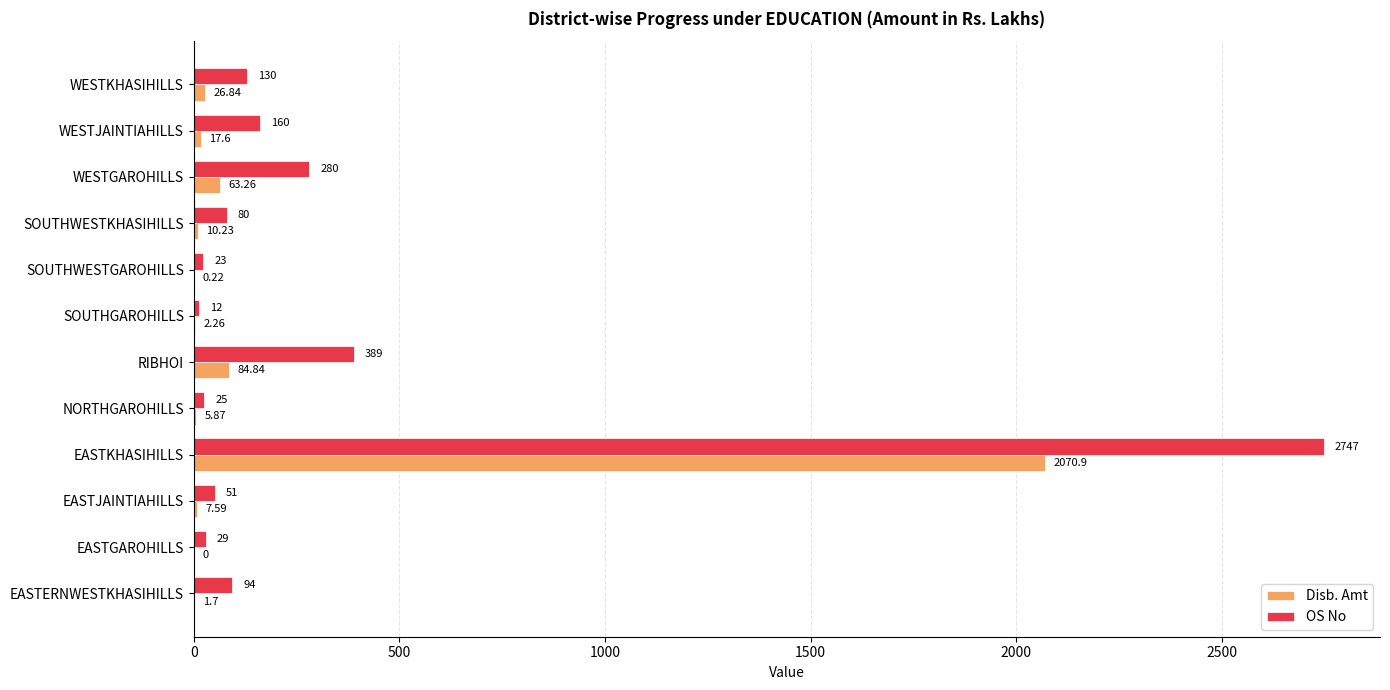

Which category has the highest value in the OS No series?

EASTKHASIHILLS